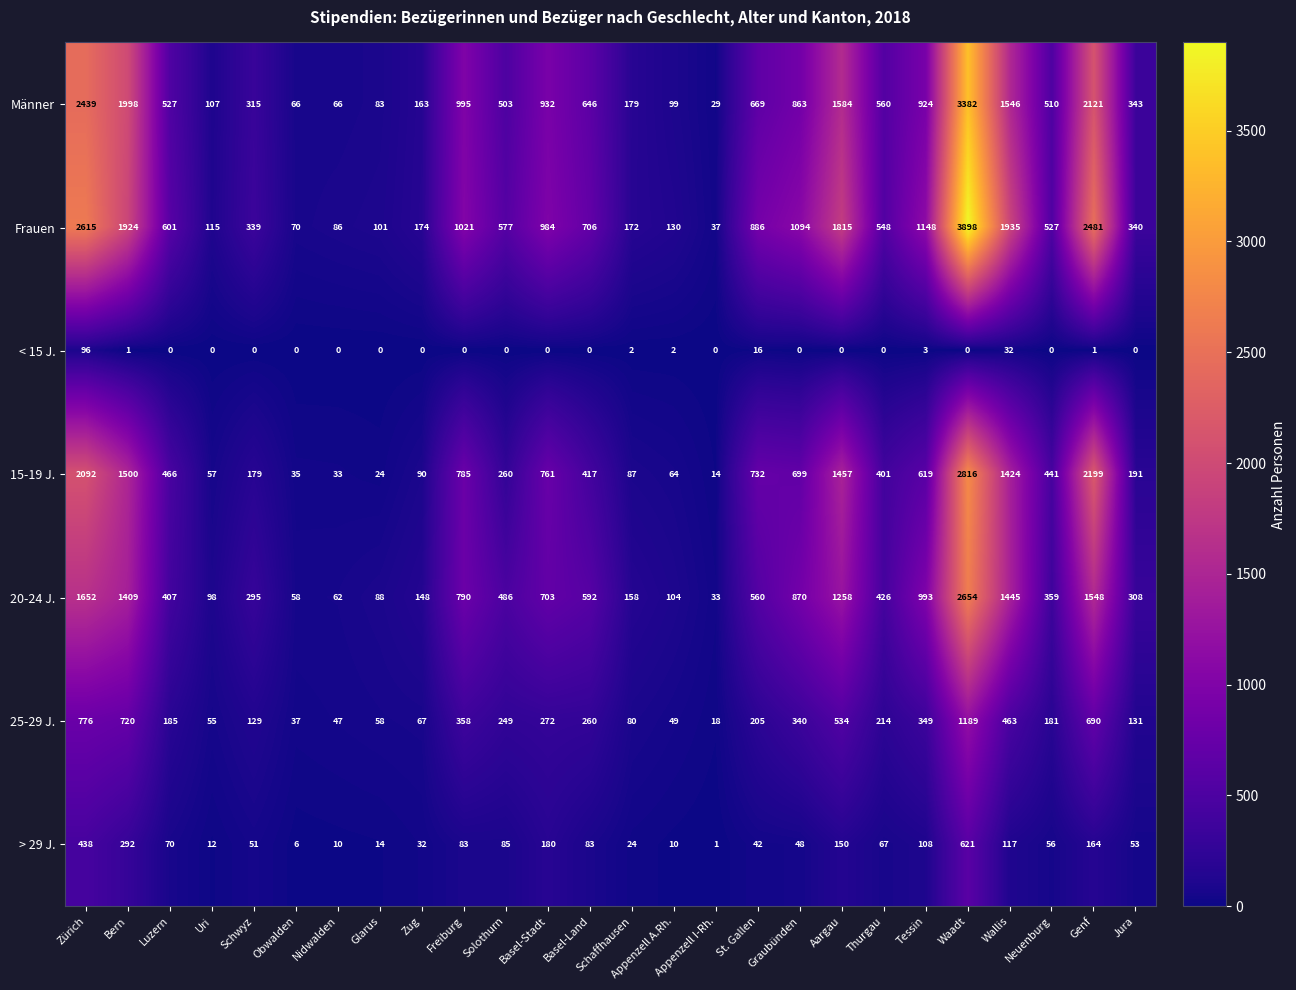

How many data points in Männer are less than 560?

13